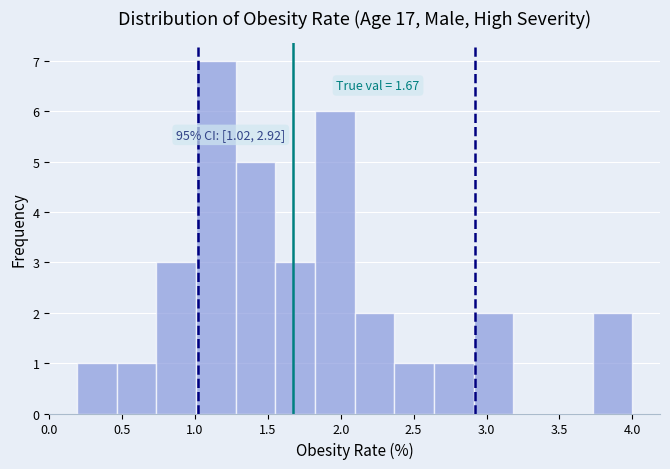

Which range on the x-axis has the tallest bar?

1.00 to 1.30